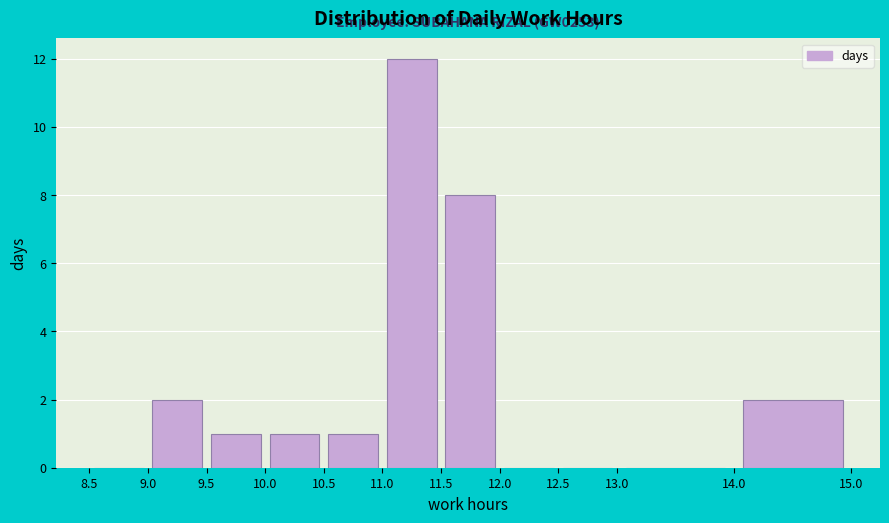

Over which range of the x-axis is the bar tallest?

11.0 to 11.5